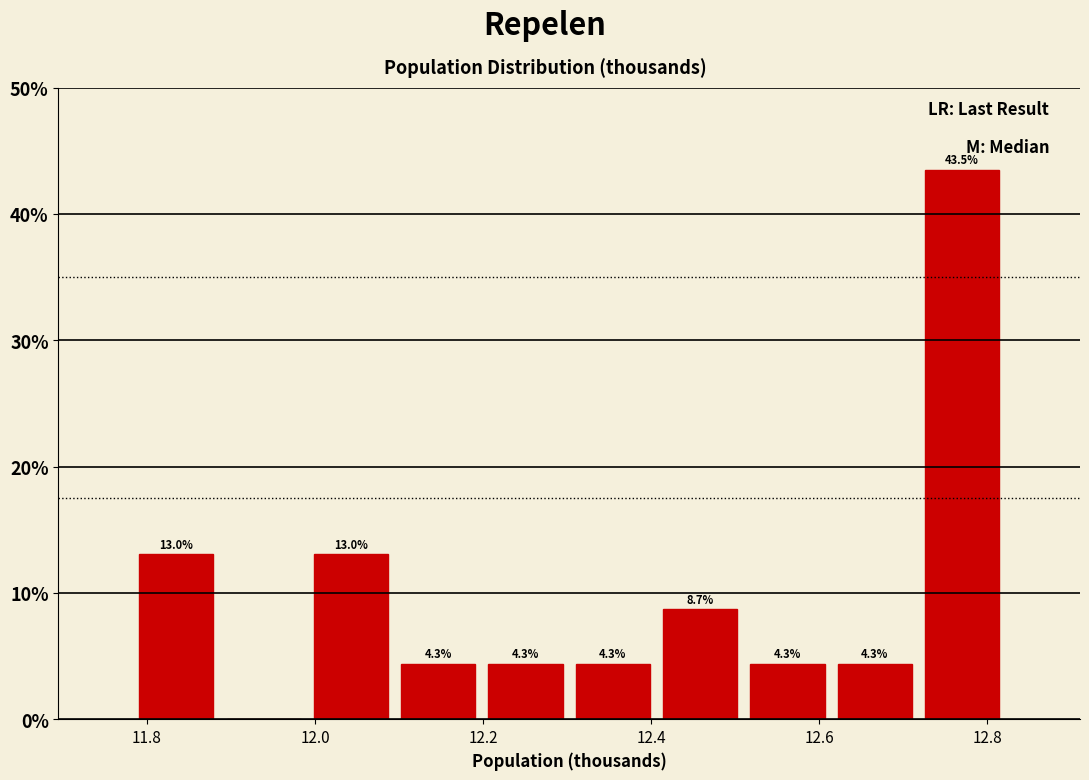

Over which range of the x-axis is the bar tallest?

12.72 to 12.82